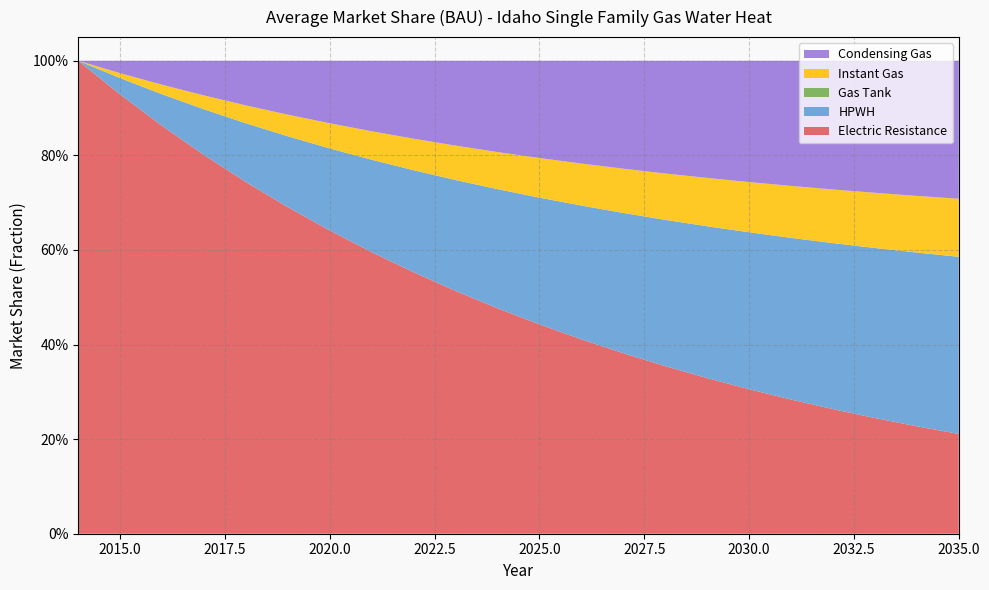

Reading right to left, extract all data points from this chart.

Electric Resistance: 0.2	0.2	0.2	0.3	0.3	0.3	0.3	0.4	0.4	0.4	0.4	0.5	0.5	0.6	0.6	0.6	0.7	0.7	0.8	0.9	0.9	1.0
HPWH: 0.4	0.4	0.4	0.4	0.3	0.3	0.3	0.3	0.3	0.3	0.3	0.3	0.2	0.2	0.2	0.2	0.1	0.1	0.1	0.1	0.0	0.0
Gas Tank: 0.0	0.0	0.0	0.0	0.0	0.0	0.0	0.0	0.0	0.0	0.0	0.0	0.0	0.0	0.0	0.0	0.0	0.0	0.0	0.0	0.0	0.0
Instant Gas: 0.1	0.1	0.1	0.1	0.1	0.1	0.1	0.1	0.1	0.1	0.1	0.1	0.1	0.1	0.1	0.1	0.0	0.0	0.0	0.0	0.0	0.0
Condensing Gas: 0.3	0.3	0.3	0.3	0.3	0.3	0.2	0.2	0.2	0.2	0.2	0.2	0.2	0.2	0.1	0.1	0.1	0.1	0.1	0.1	0.0	0.0